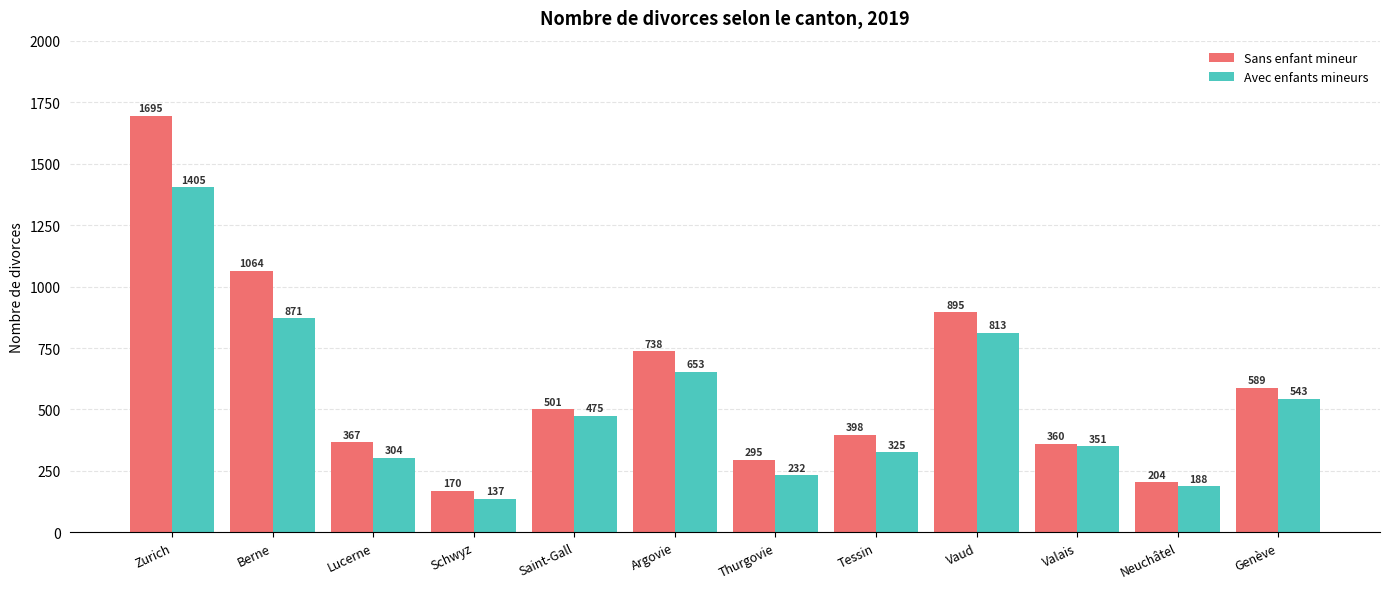

What is the sum of the Avec enfants mineurs values at Lucerne and Genève?

847